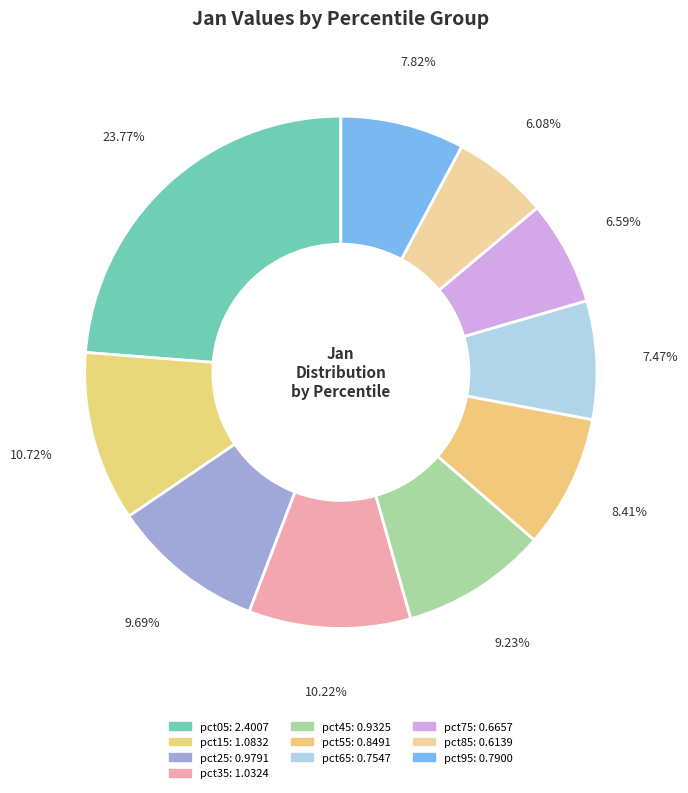

Count the number of slices in the pie.

10